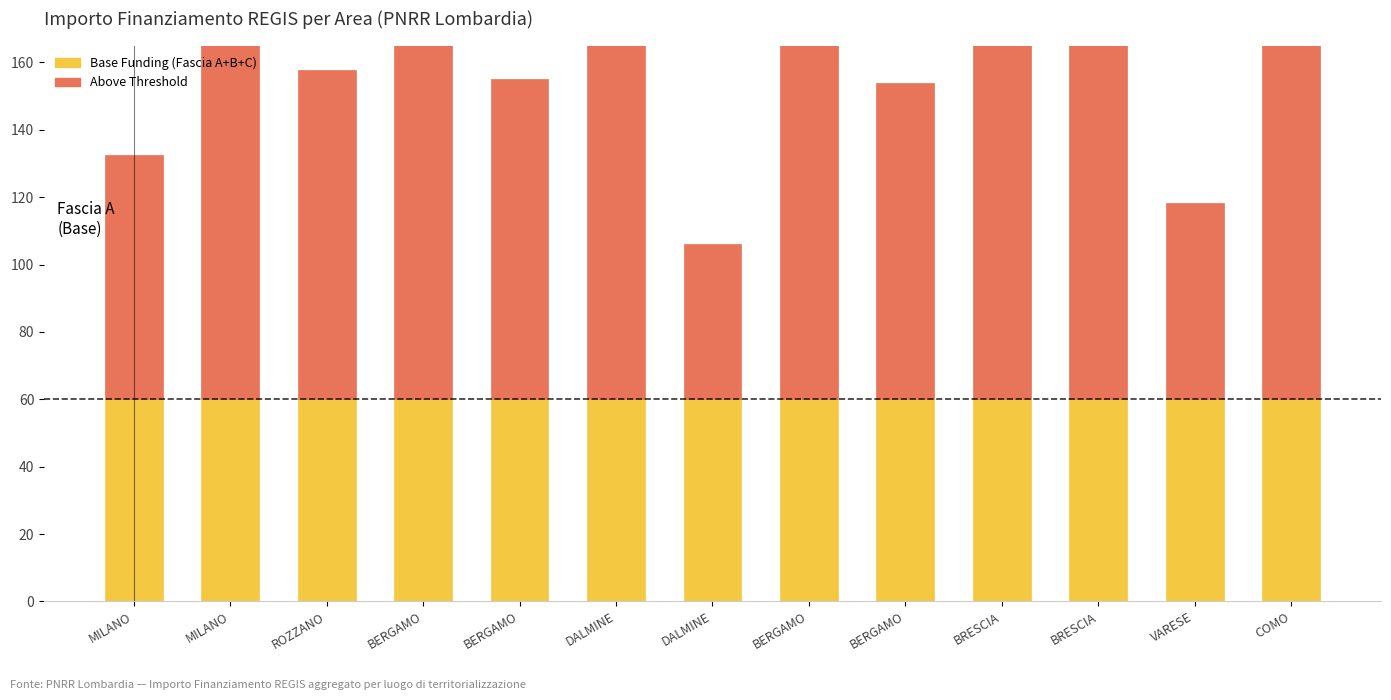

True or false: Above Threshold has a value of 171.0 at MILANO.

False